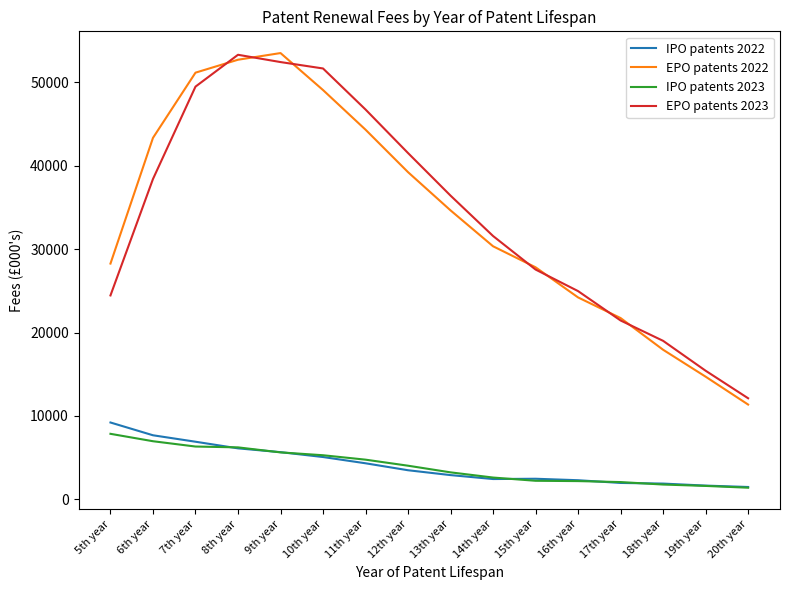

What is the greatest value displayed?

53511